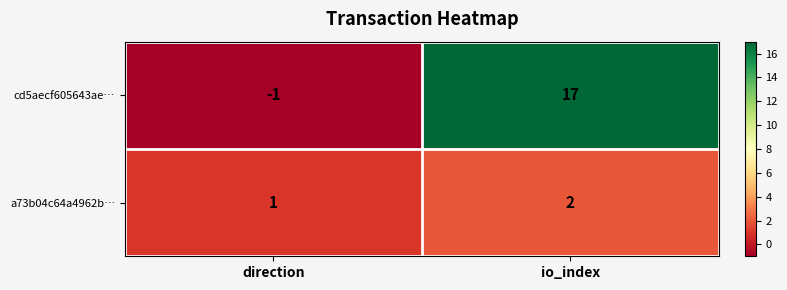

What value does the cd5aecf605643ae… series have at io_index, to the nearest 5?

15